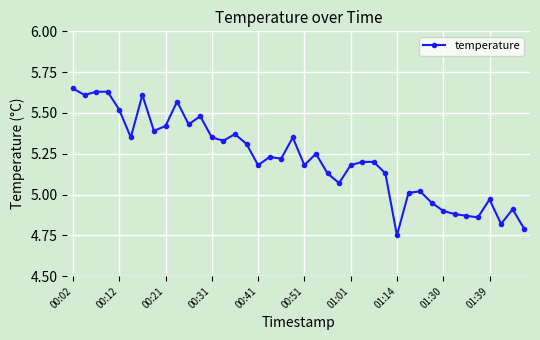

True or false: there are more than 1 points higher than both neighbors.

True